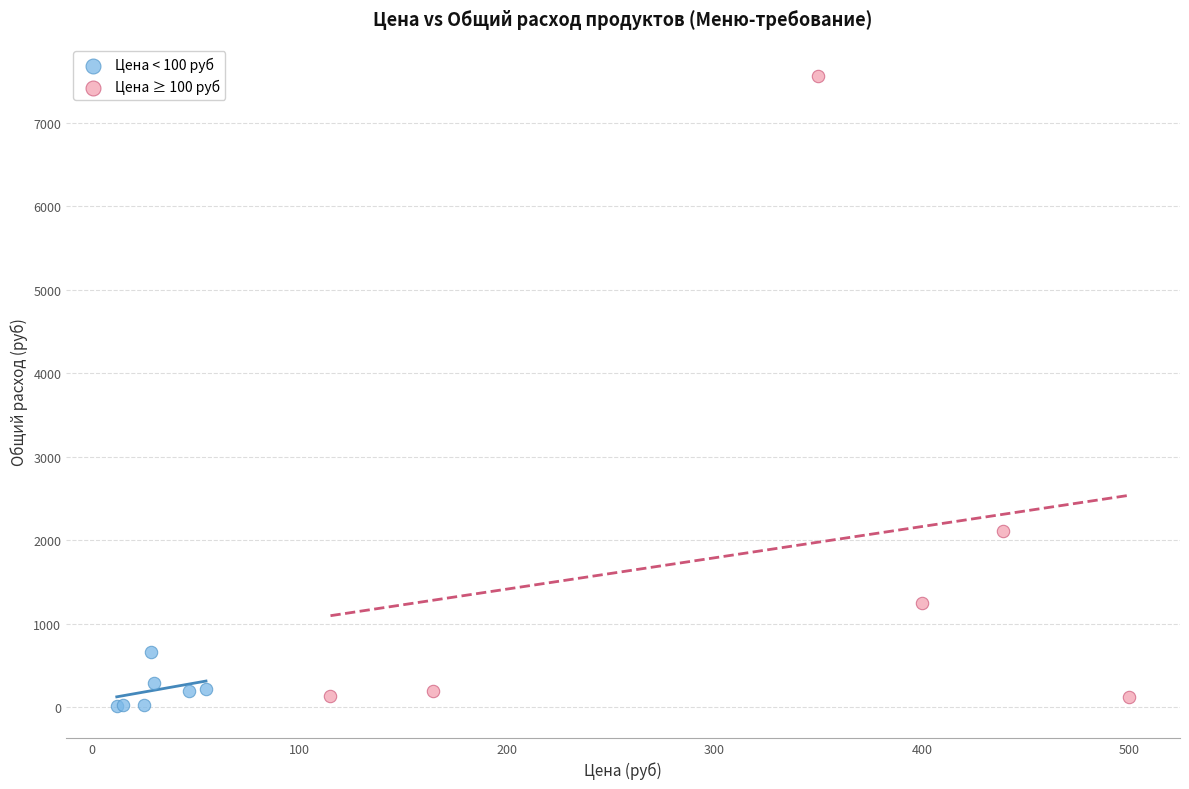

Which series contains the lowest Y value?

Цена < 100 руб